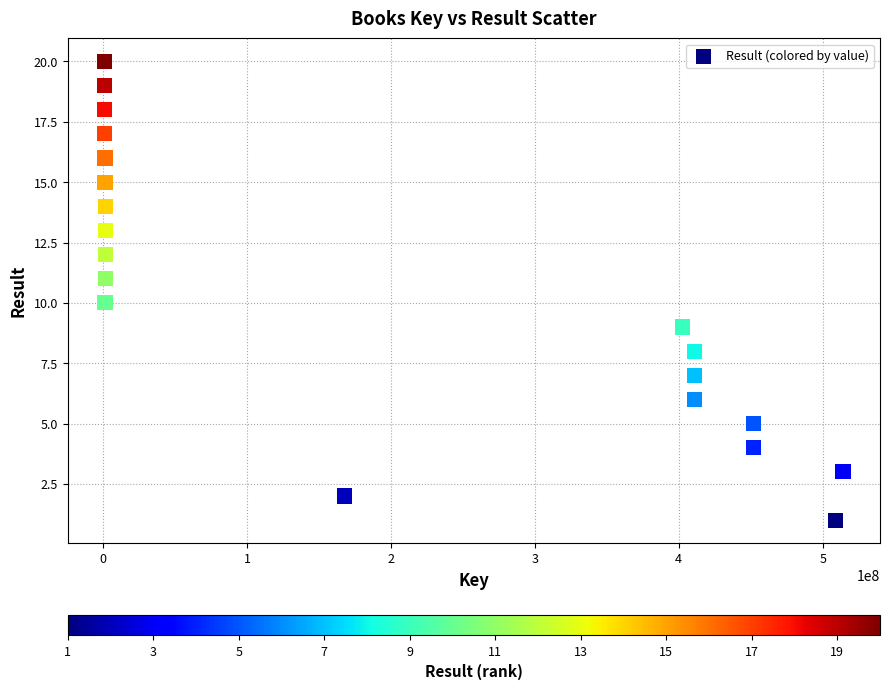

What is the range of Y values (max minus min)?

19